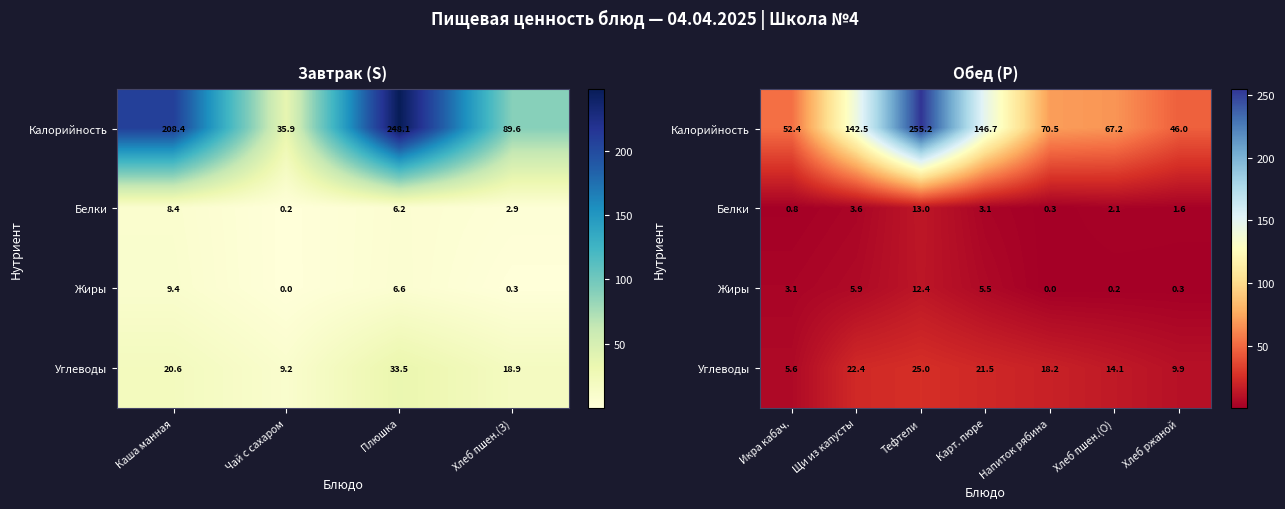

At Хлеб ржаной, list the series in order from largest to smallest.

Калорийность, Углеводы, Белки, Жиры